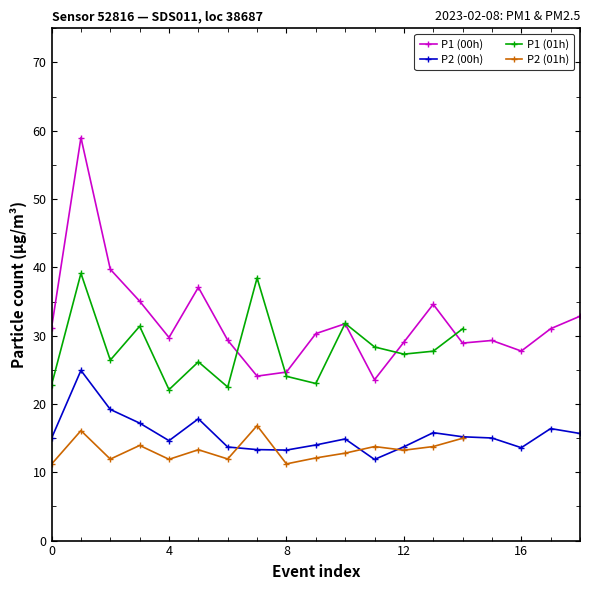

How many lines are shown in the chart?

4